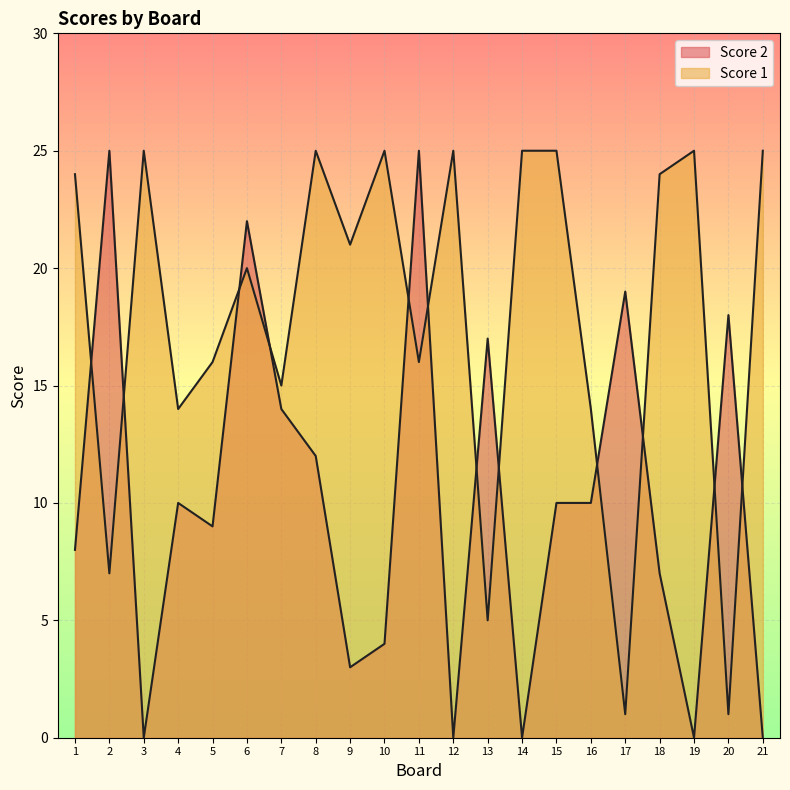

How many lines are shown in the chart?

2